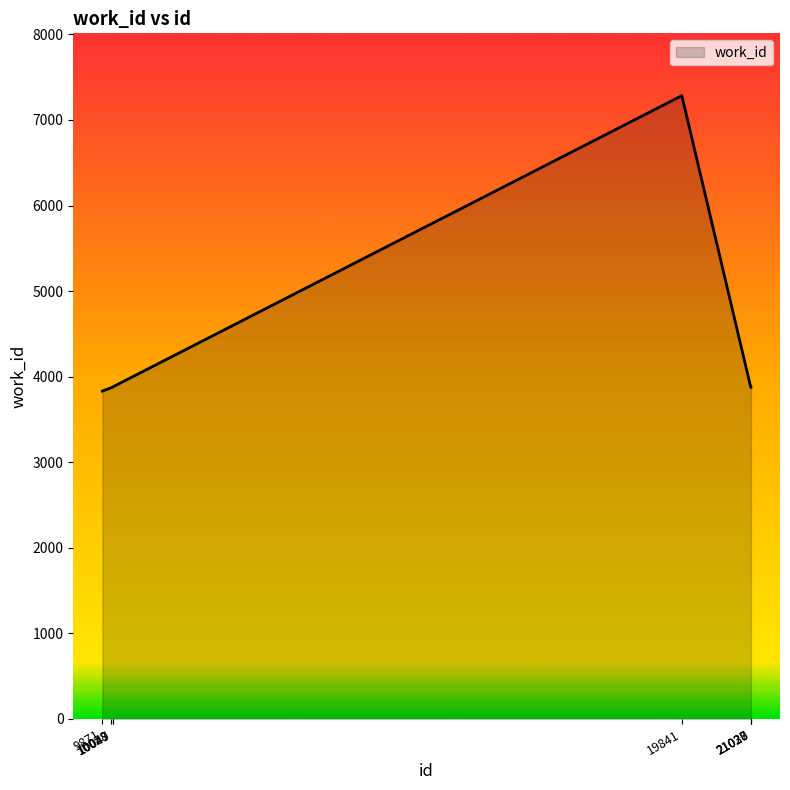

True or false: there are more than 0 points higher than both neighbors.

True